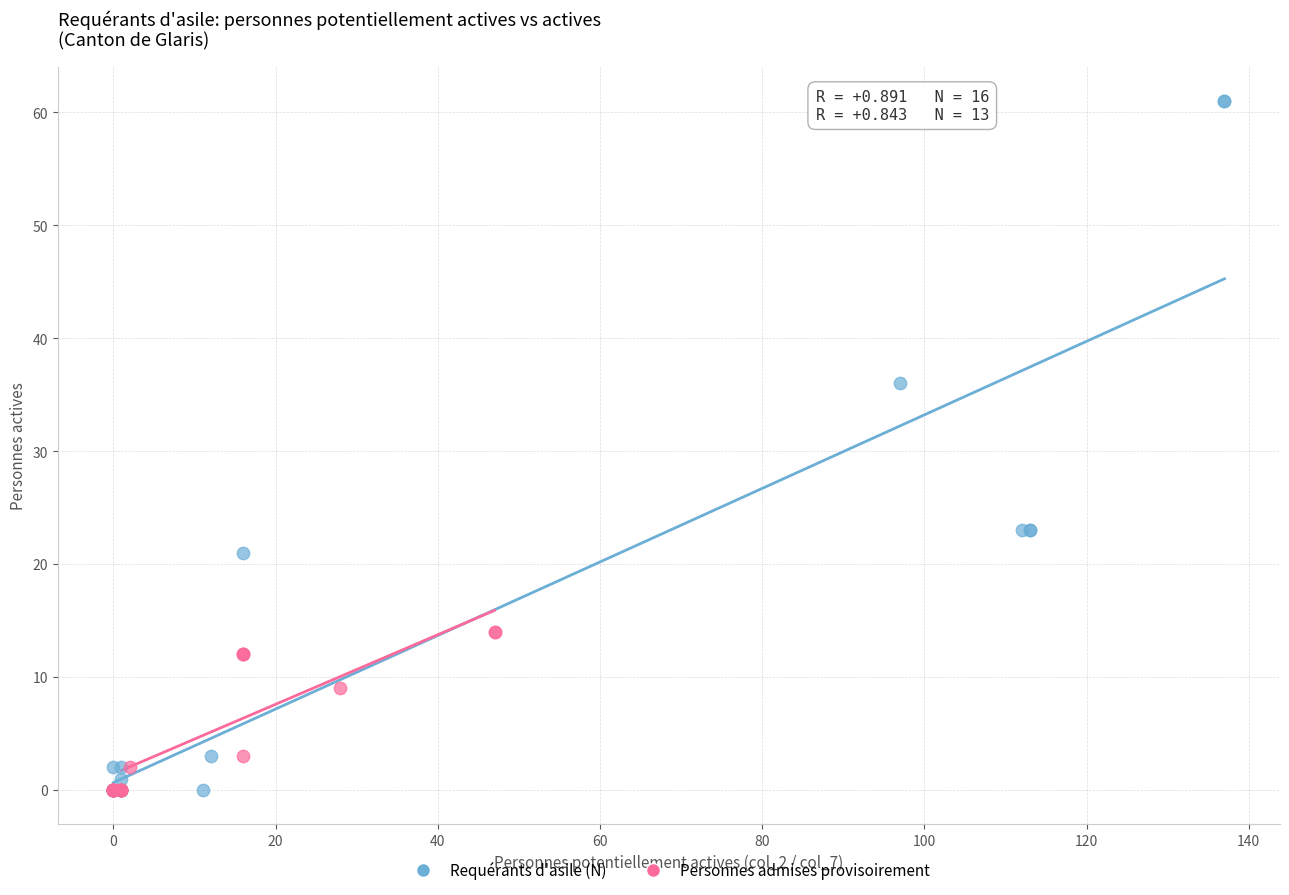

What are all the series names shown in the legend?

Requérants d'asile (N), Personnes admises provisoirement